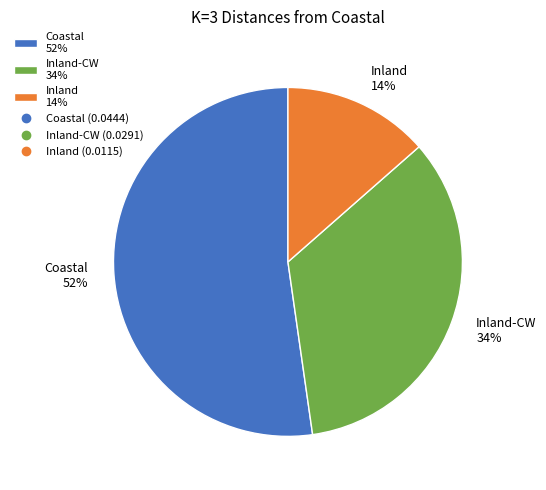

Is it true that Inland 14% is 25% of the pie?

False